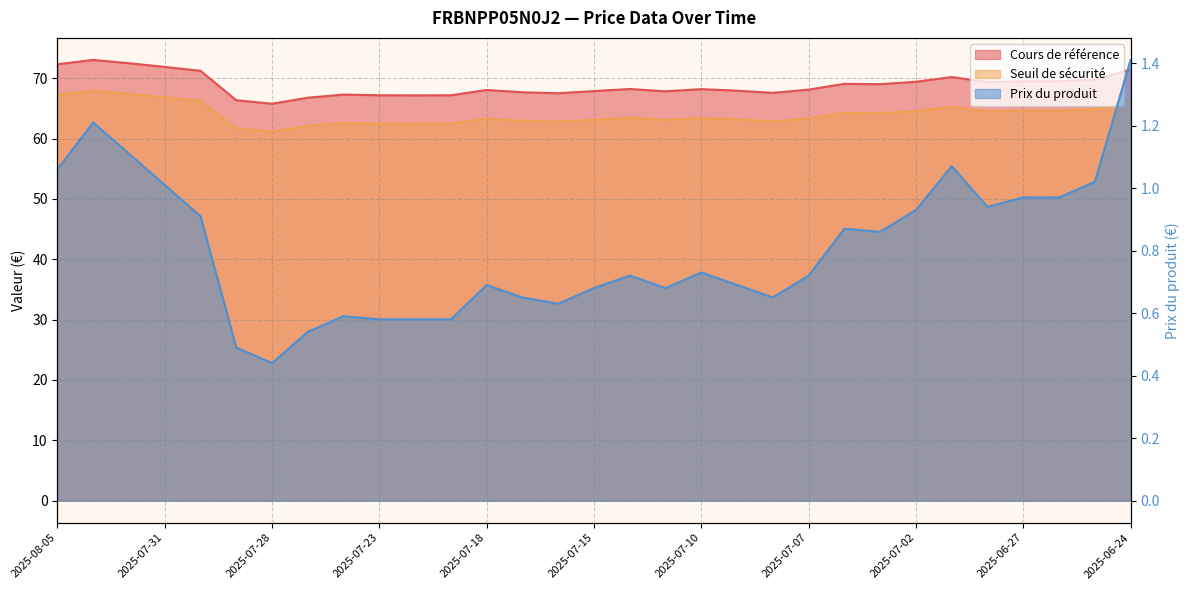

Read the Cours de référence value at 2025-07-07.

68.1